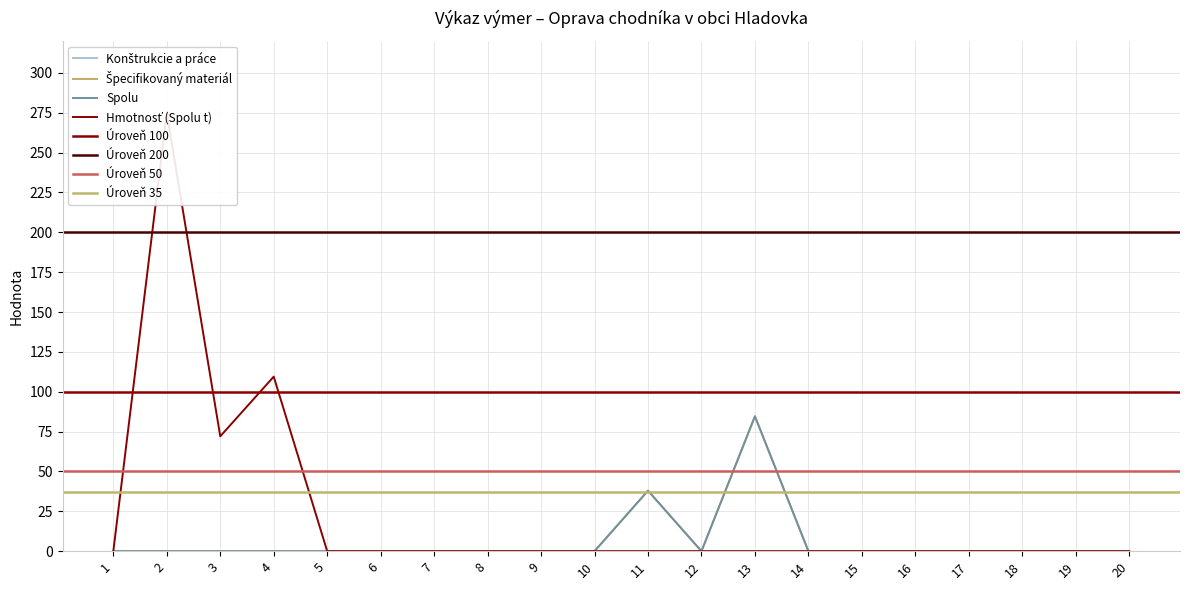

True or false: Špecifikovaný materiál and Spolu intersect in this chart.

False